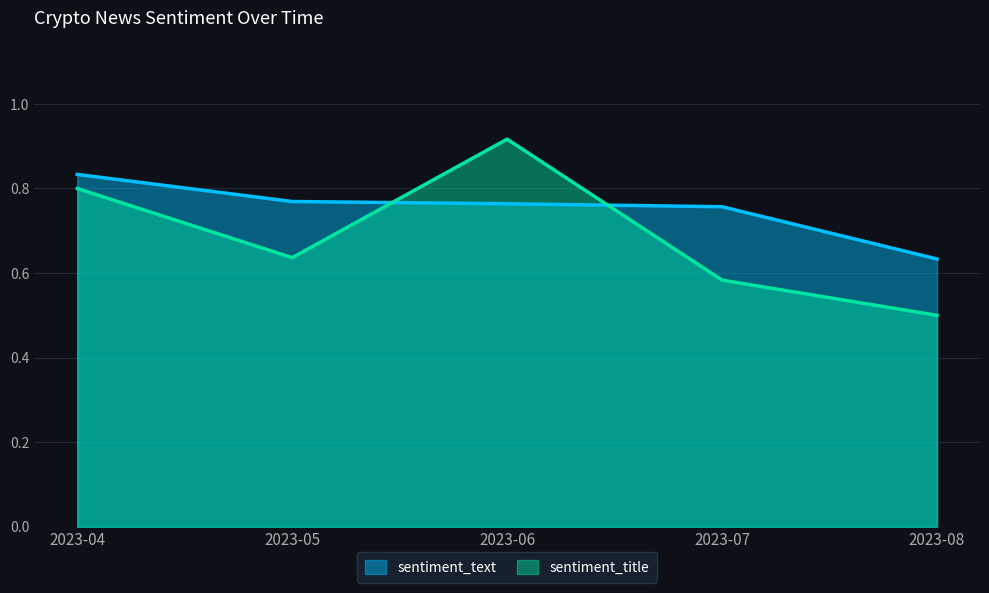

What is the total value across all series at 2023-07?

1.3